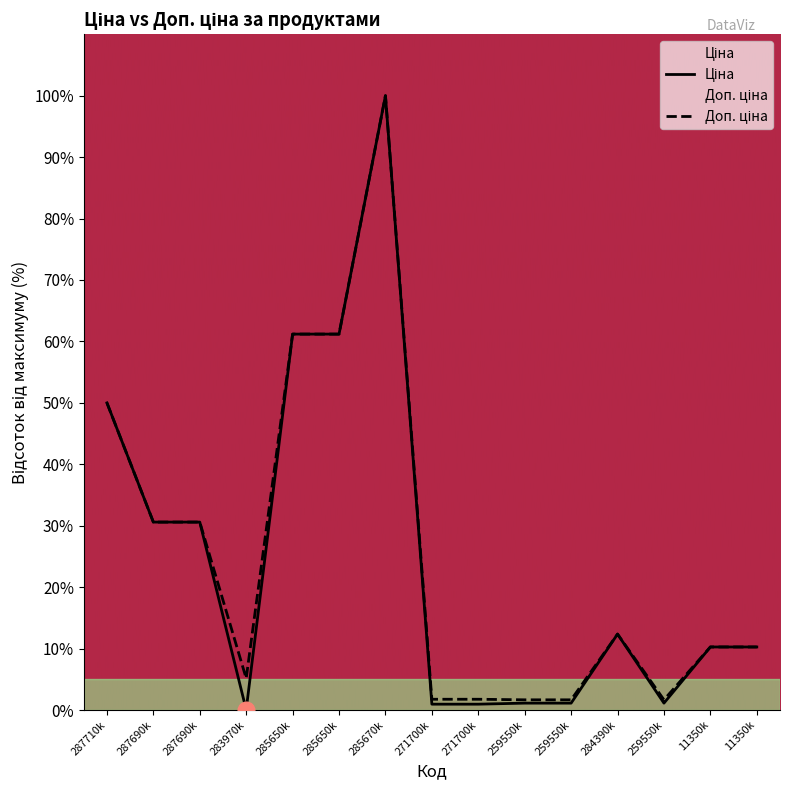

What is the average value of the Ціна series?

24.8